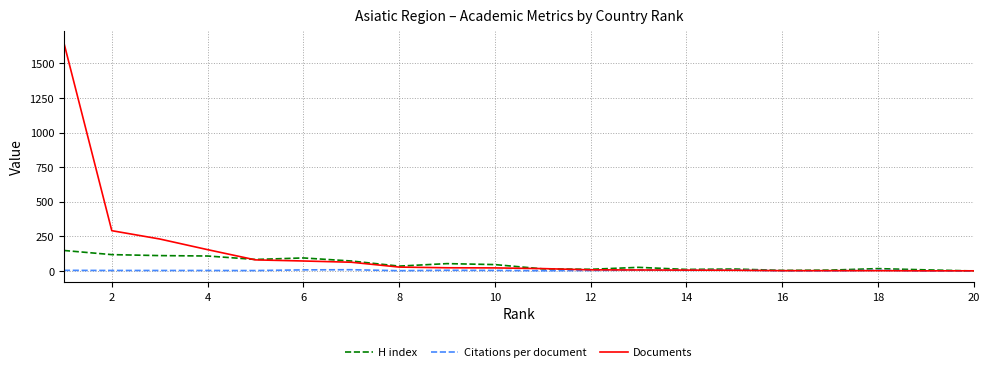

Rank the series by their maximum value, from highest to lowest.

Documents, H index, Citations per document